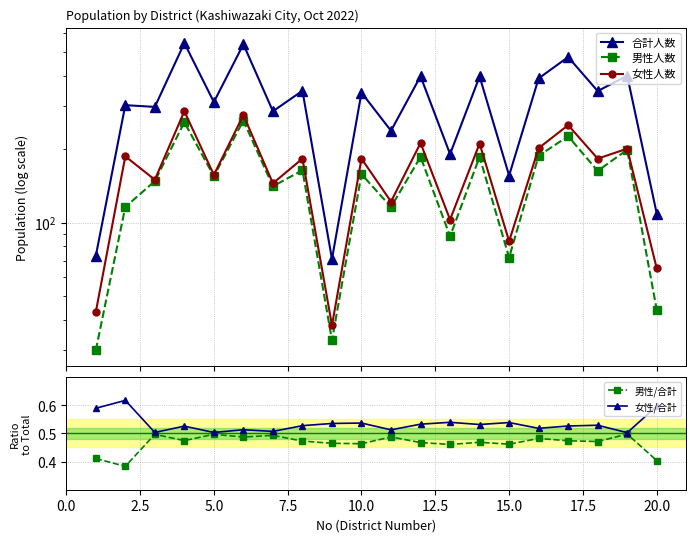

Reading left to right, list all the values displayed in this chart.

合計人数: 73.0	303.0	298.0	544.0	312.0	538.0	286.0	347.0	71.0	341.0	238.0	398.0	191.0	397.0	156.0	390.0	477.0	346.0	400.0	109.0
男性人数: 30.0	116.0	148.0	258.0	155.0	262.0	141.0	164.0	33.0	158.0	116.0	186.0	88.0	186.0	72.0	188.0	226.0	163.0	199.0	44.0
女性人数: 43.0	187.0	150.0	286.0	157.0	276.0	145.0	183.0	38.0	183.0	122.0	212.0	103.0	211.0	84.0	202.0	251.0	183.0	201.0	65.0
男性/合計: 0.4	0.4	0.5	0.5	0.5	0.5	0.5	0.5	0.5	0.5	0.5	0.5	0.5	0.5	0.5	0.5	0.5	0.5	0.5	0.4
女性/合計: 0.6	0.6	0.5	0.5	0.5	0.5	0.5	0.5	0.5	0.5	0.5	0.5	0.5	0.5	0.5	0.5	0.5	0.5	0.5	0.6